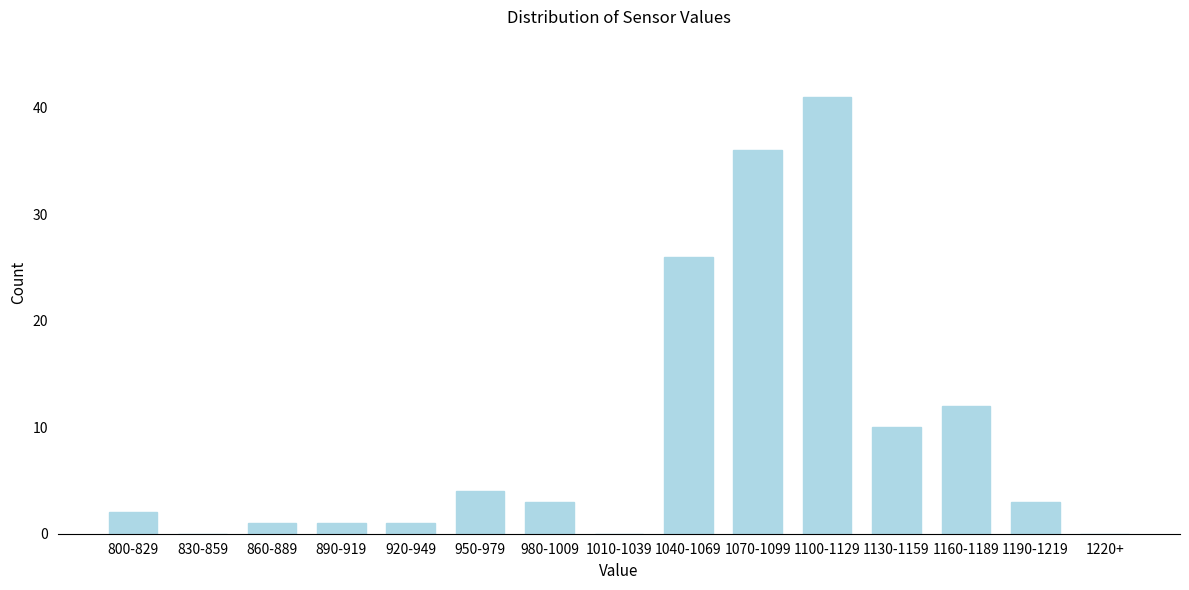

Reading left to right, list all the values displayed in this chart.

800-829=2	830-859=0	860-889=1	890-919=1	920-949=1	950-979=4	980-1009=3	1010-1039=0	1040-1069=26	1070-1099=36	1100-1129=41	1130-1159=10	1160-1189=12	1190-1219=3	1220+=0